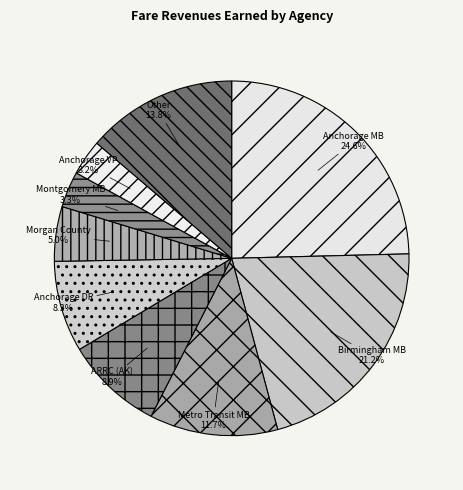

Count the number of slices in the pie.

9